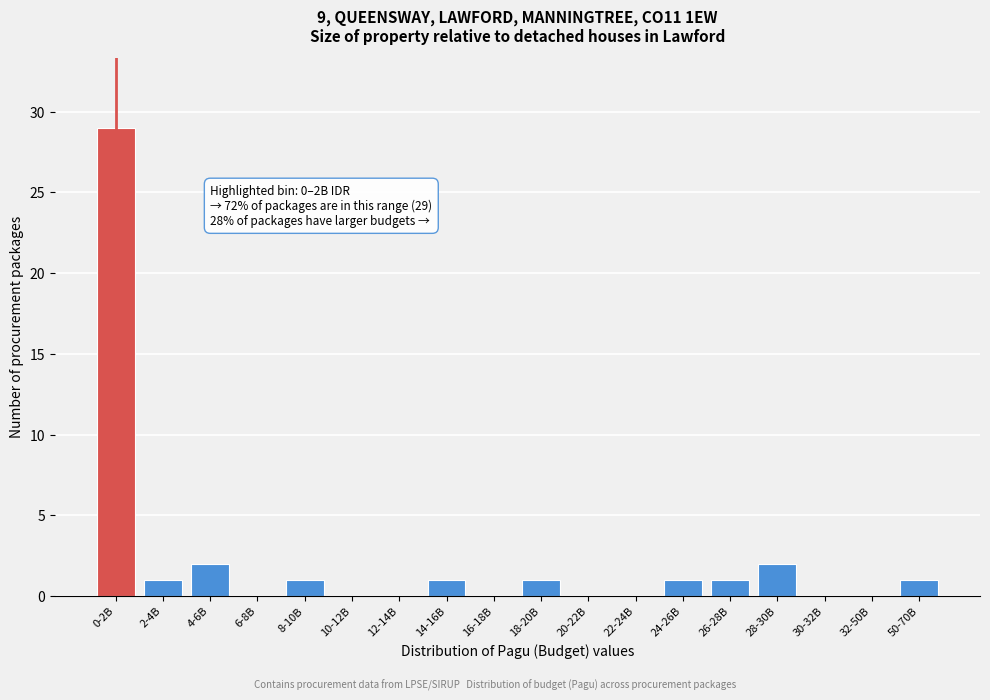

Reading left to right, list all the values displayed in this chart.

0-2B=29	2-4B=1	4-6B=2	6-8B=0	8-10B=1	10-12B=0	12-14B=0	14-16B=1	16-18B=0	18-20B=1	20-22B=0	22-24B=0	24-26B=1	26-28B=1	28-30B=2	30-32B=0	32-50B=0	50-70B=1